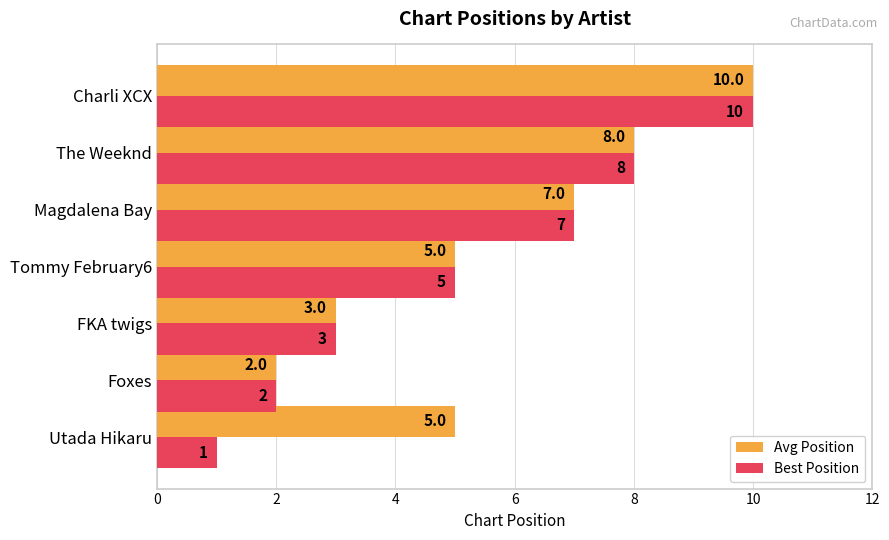

How many Best Position values are between 2 and 8?

5